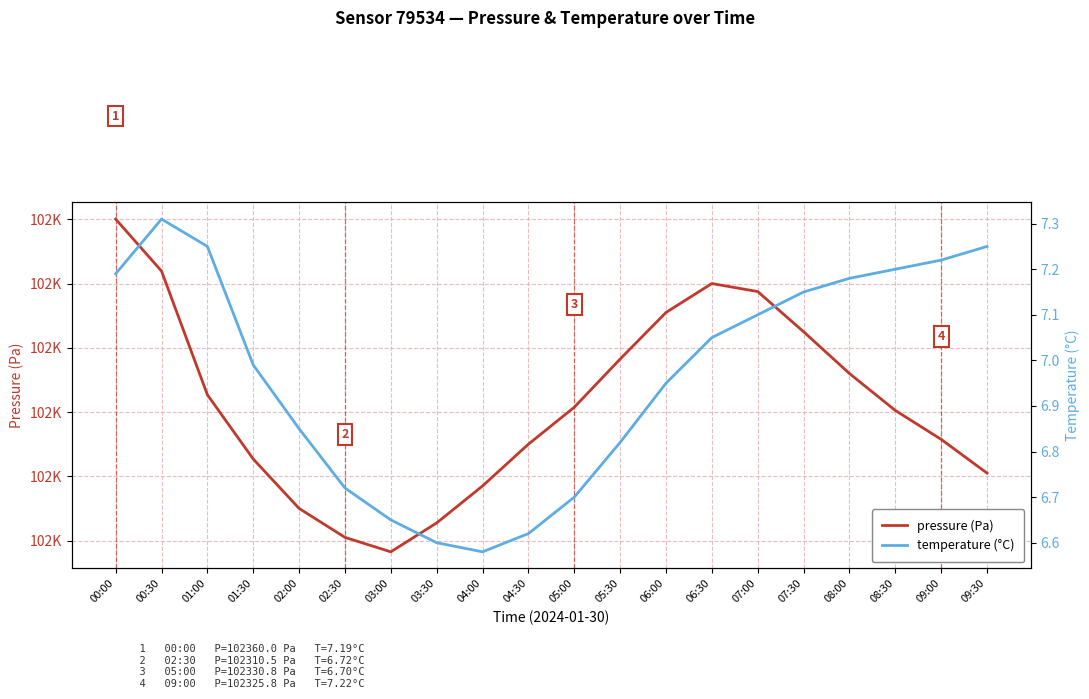

Reading right to left, extract all data points from this chart.

pressure (Pa): 102320.5	102325.8	102330.2	102336.0	102342.5	102348.8	102350.0	102345.5	102338.2	102330.8	102325.0	102318.5	102312.8	102308.2	102310.5	102315.0	102322.7	102332.7	102351.9	102360.0
temperature (°C): 7.2	7.2	7.2	7.2	7.2	7.1	7.0	7.0	6.8	6.7	6.6	6.6	6.6	6.7	6.7	6.8	7.0	7.2	7.3	7.2